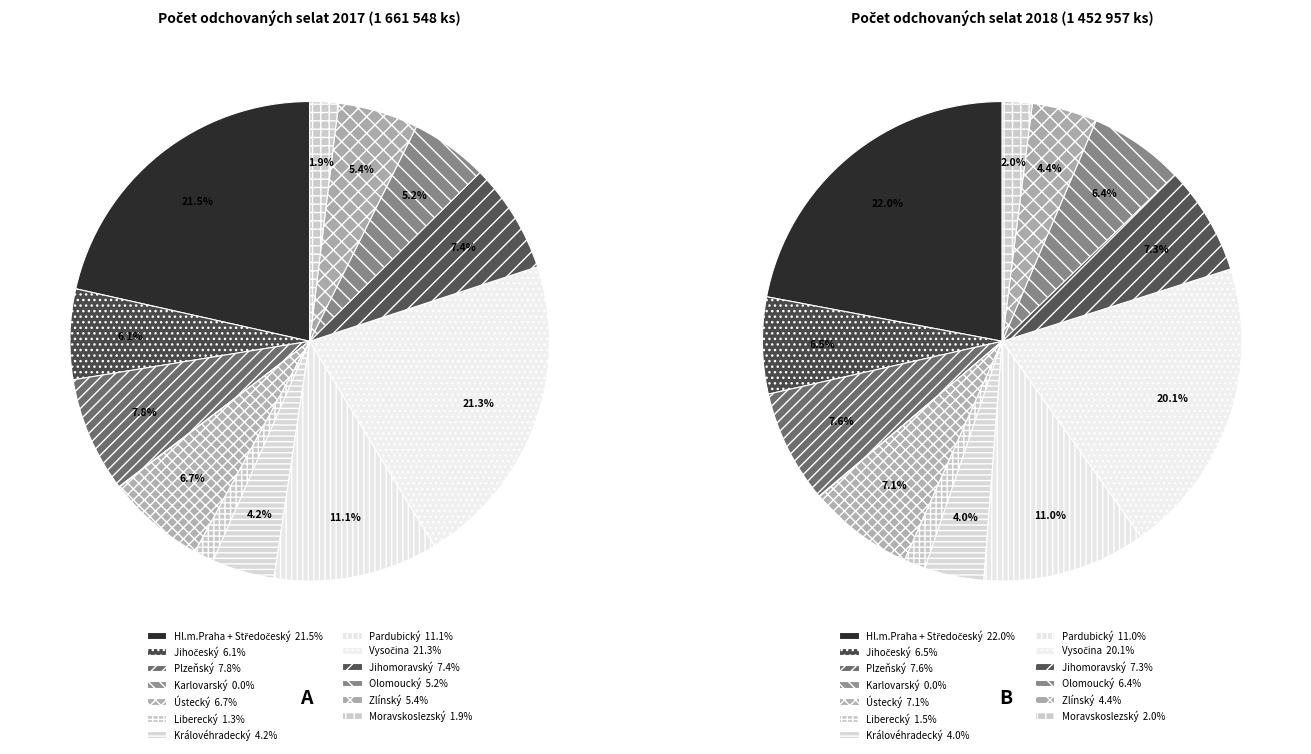

Is it true that 6 is 4% of the pie?

True